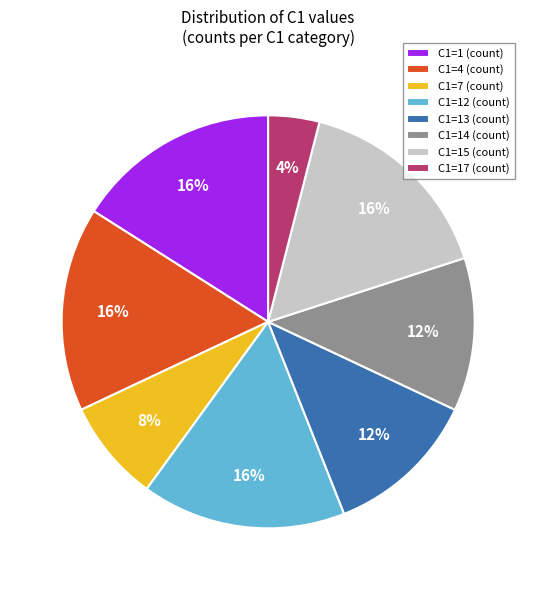

How many slices are in this pie chart?

8